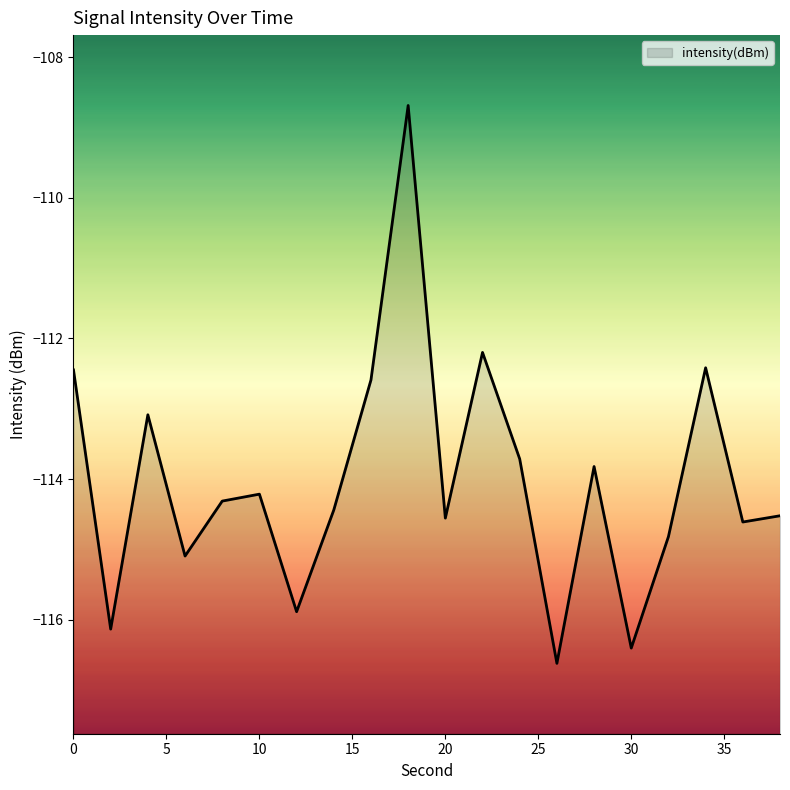

The value at 10 is -114.2. True or false?

True